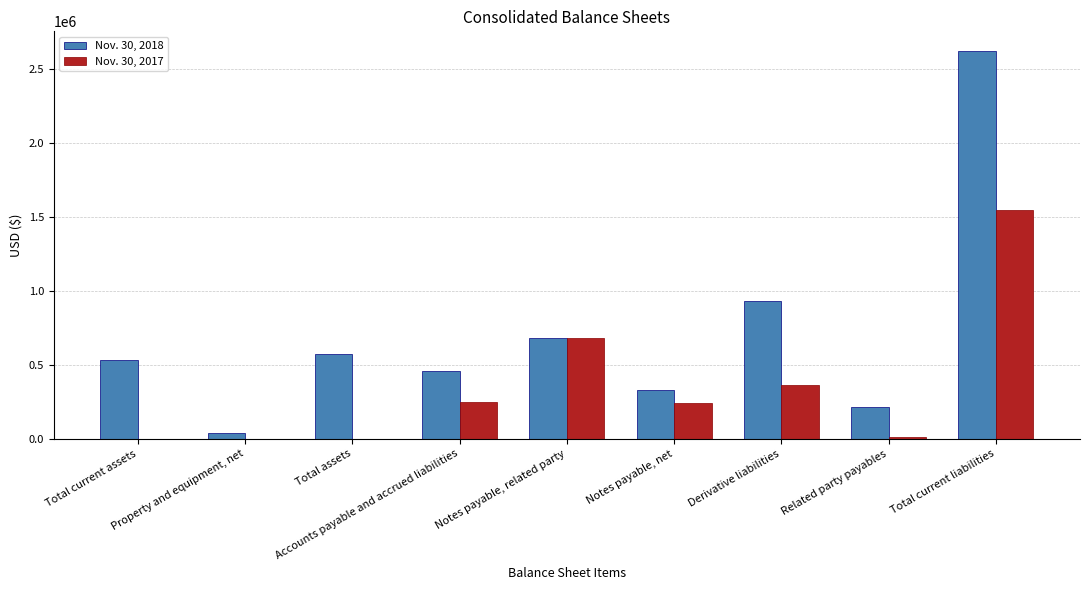

At which category does the chart reach its peak across all series?

Total current liabilities